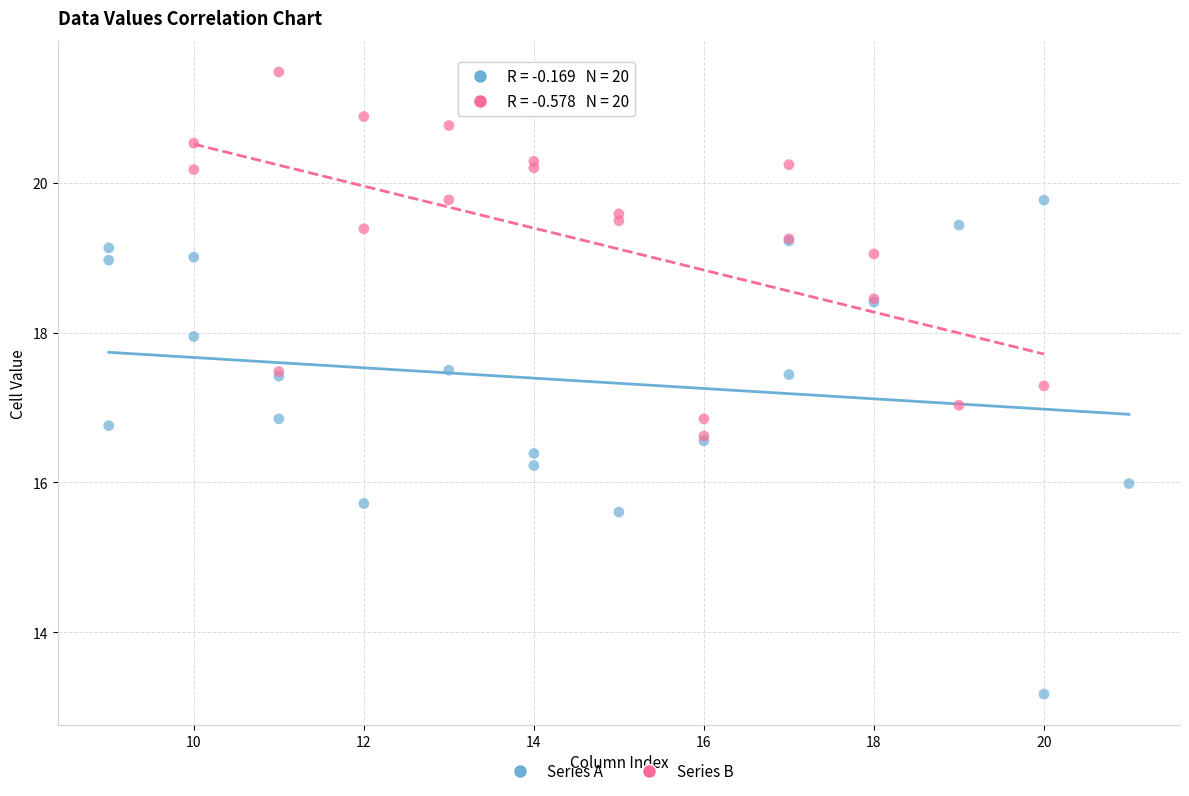

Which series reaches the minimum Y coordinate?

Series A